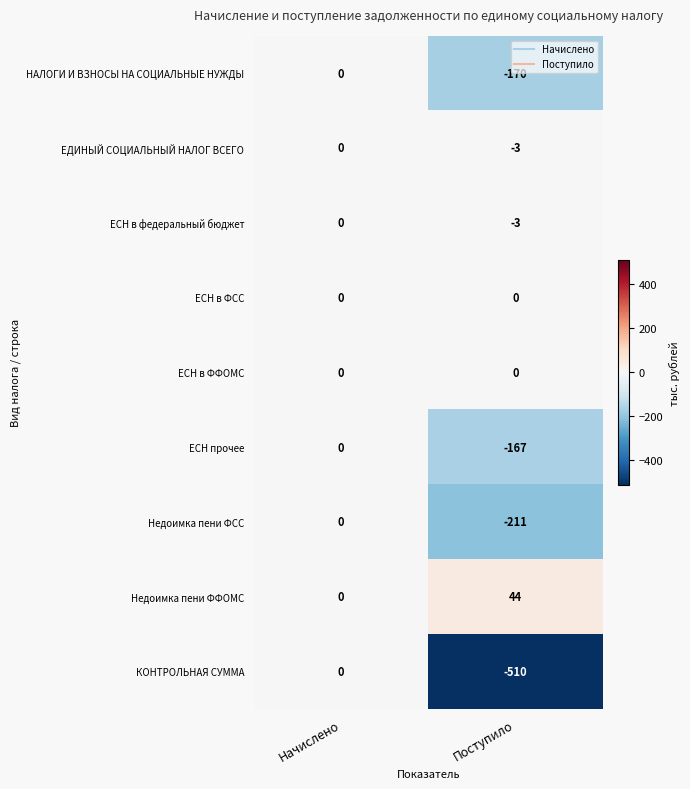

Count the number of data series in this chart.

9